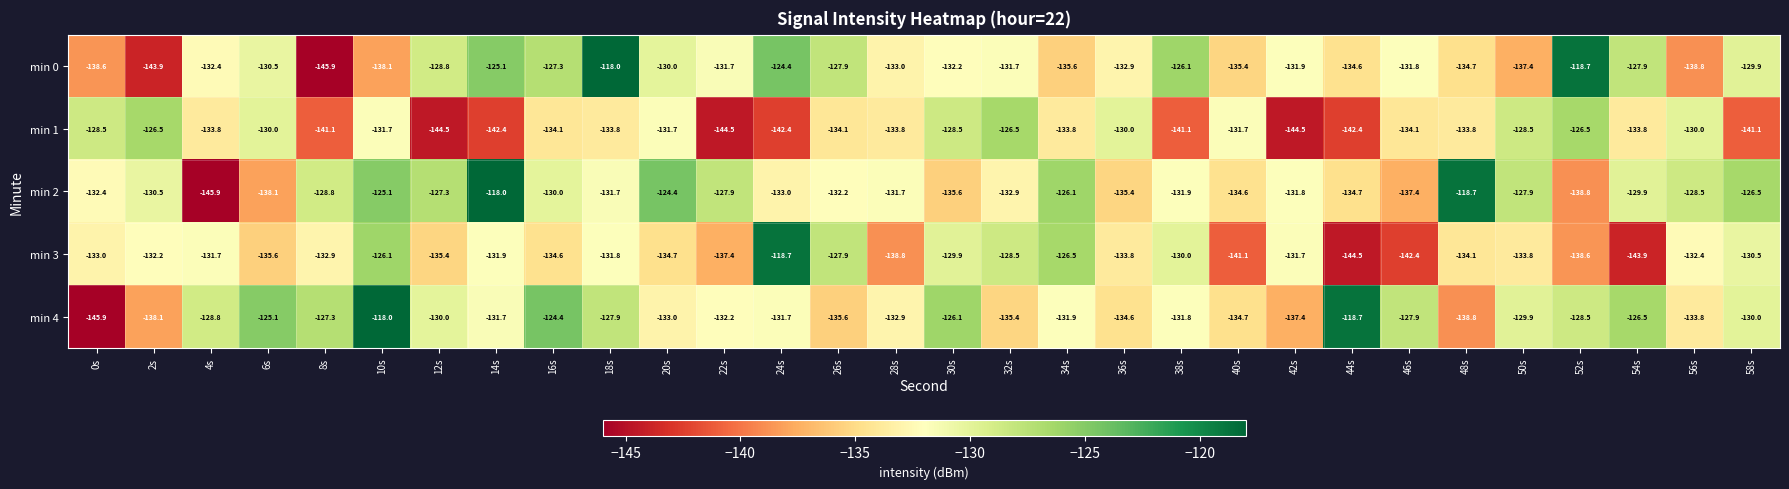

Read the min 4 value at 50s.

-129.9